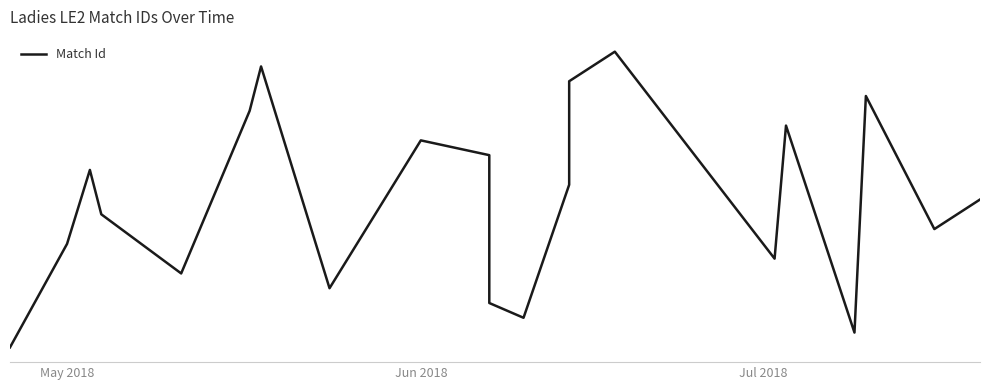

What is the average value?

730